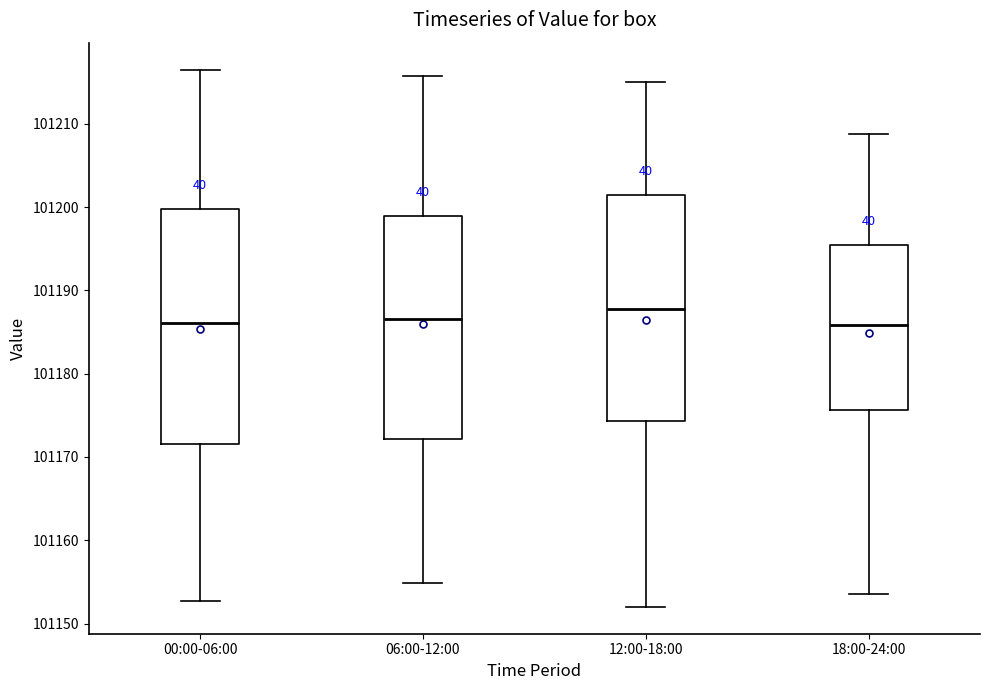

Reading left to right, read every box against the y-axis: the position of its median line, the range the box covers, and the ends of its whiskers. The values are not printed on the chart, so give them approximately, as read against the axis.

00:00-06:00: median 101186, box 101172 to 101200, whiskers 101153 to 101217
06:00-12:00: median 101187, box 101172 to 101199, whiskers 101155 to 101216
12:00-18:00: median 101188, box 101174 to 101202, whiskers 101152 to 101215
18:00-24:00: median 101186, box 101176 to 101195, whiskers 101154 to 101209